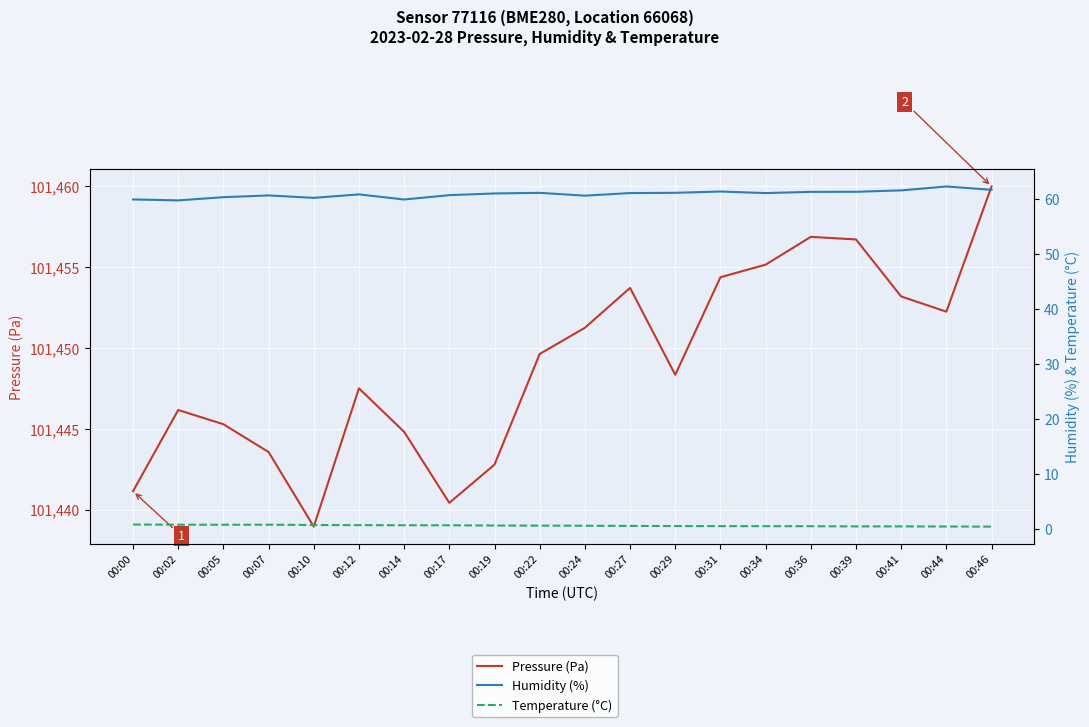

List the series in order of their peak value, highest first.

Pressure (Pa), Humidity (%), Temperature (°C)